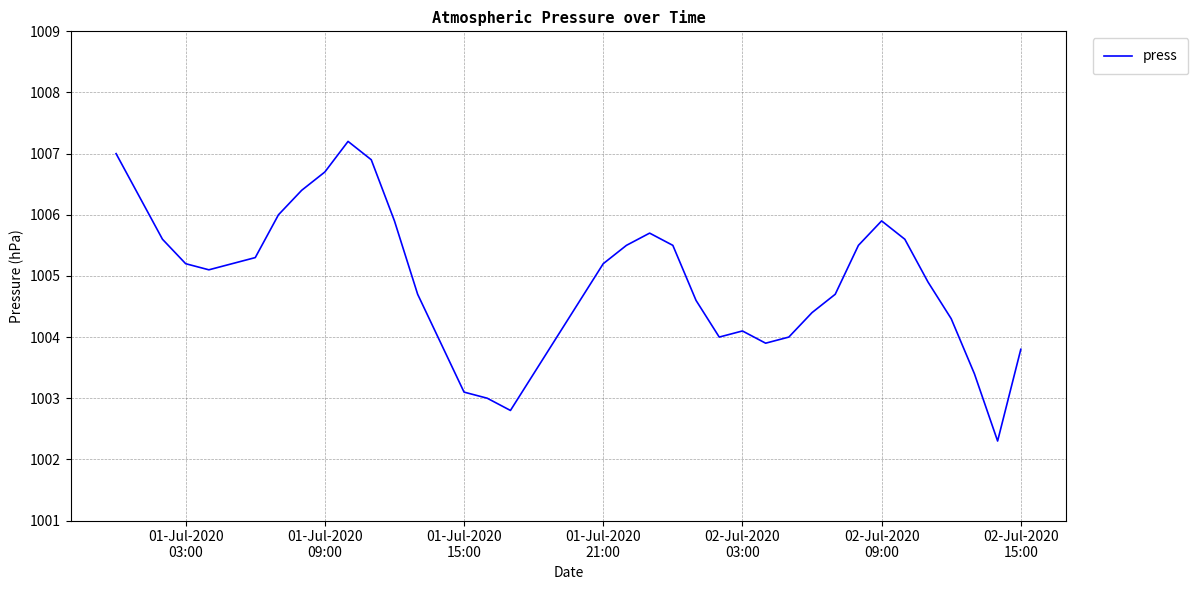

What is the smallest value displayed?

1002.3